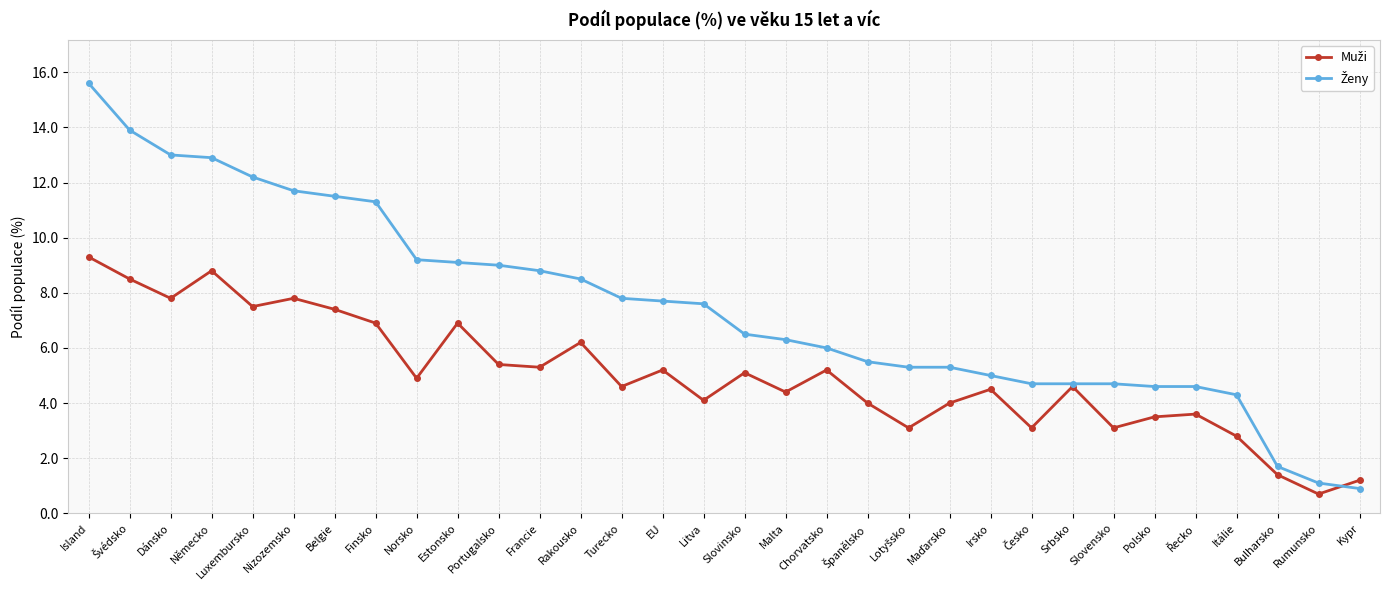

What is the label of the 6th point from the left?

Nizozemsko